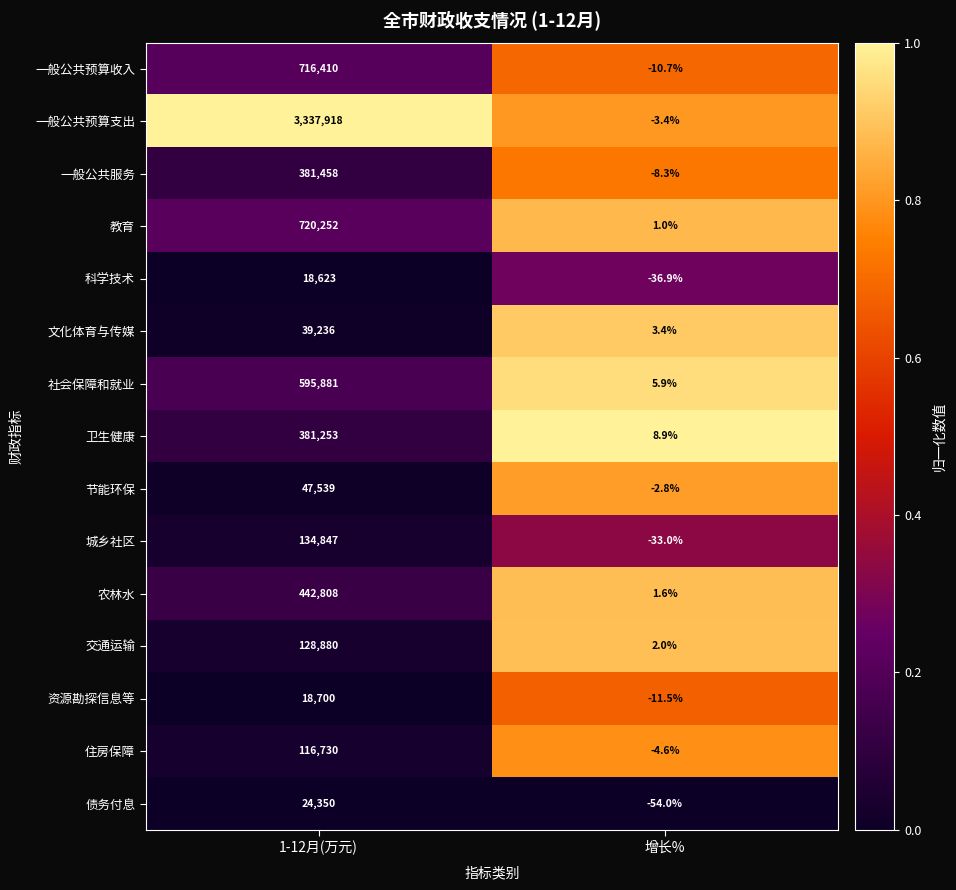

What is the spread (max minus min) of values at 1-12月(万元)?

3319295.0